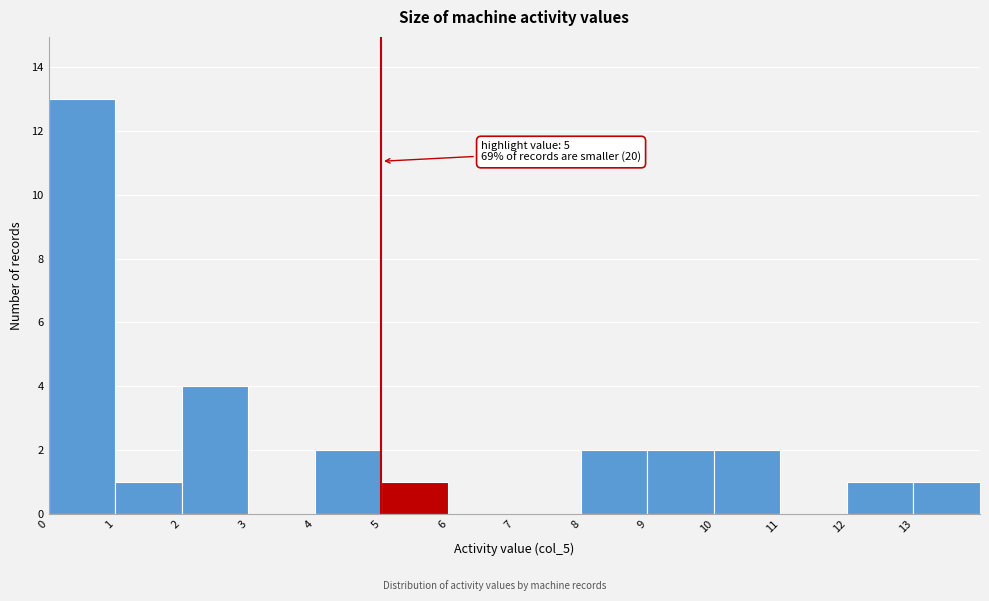

Over which range of the x-axis is the bar tallest?

0 to 1